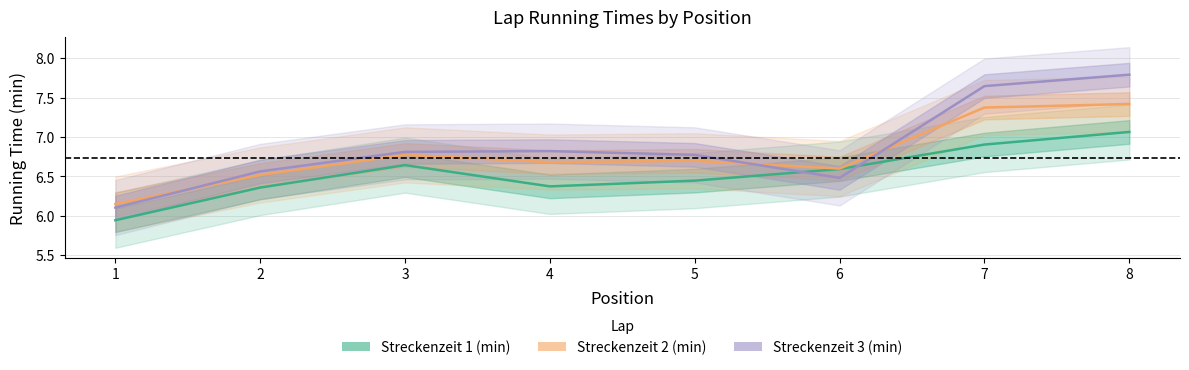

What is the maximum value shown in the chart?

7.8